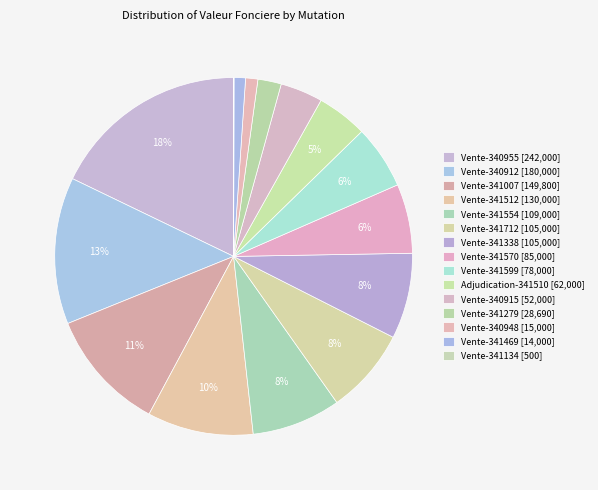

Which slice is the largest?

Vente-340955